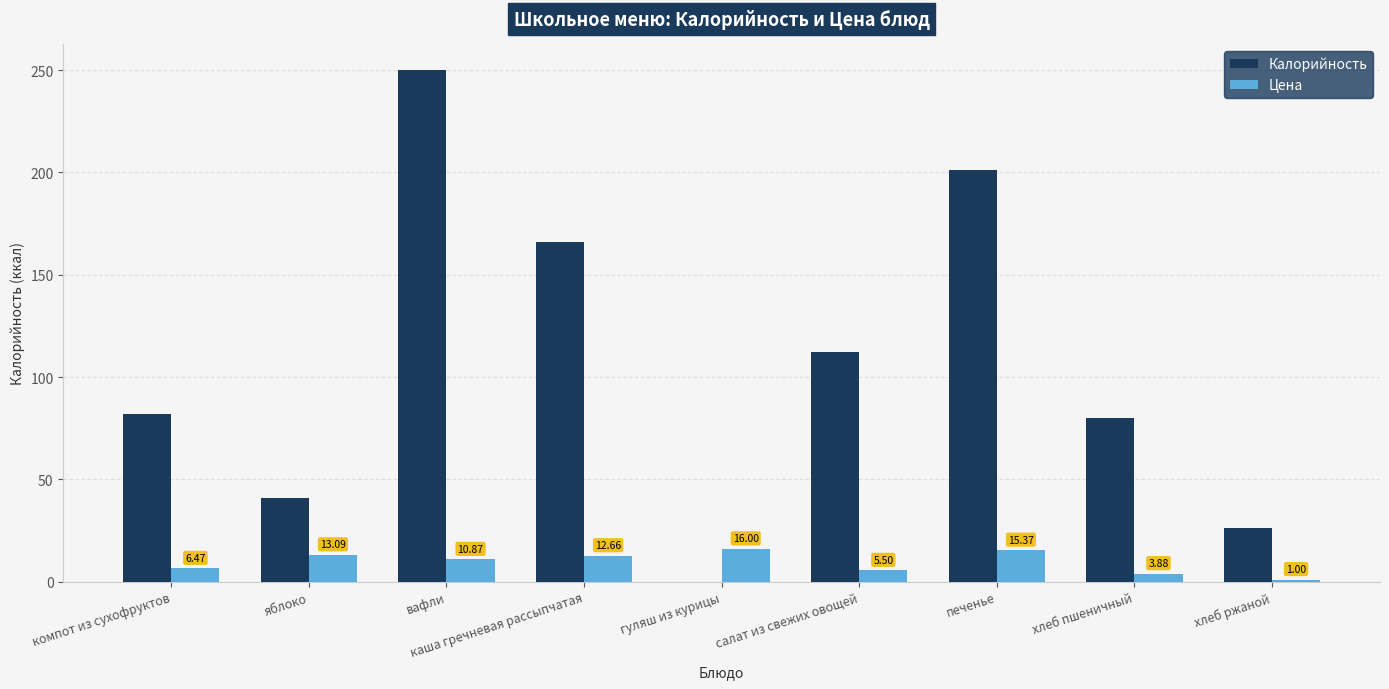

Which series has the largest range (max minus min)?

Калорийность